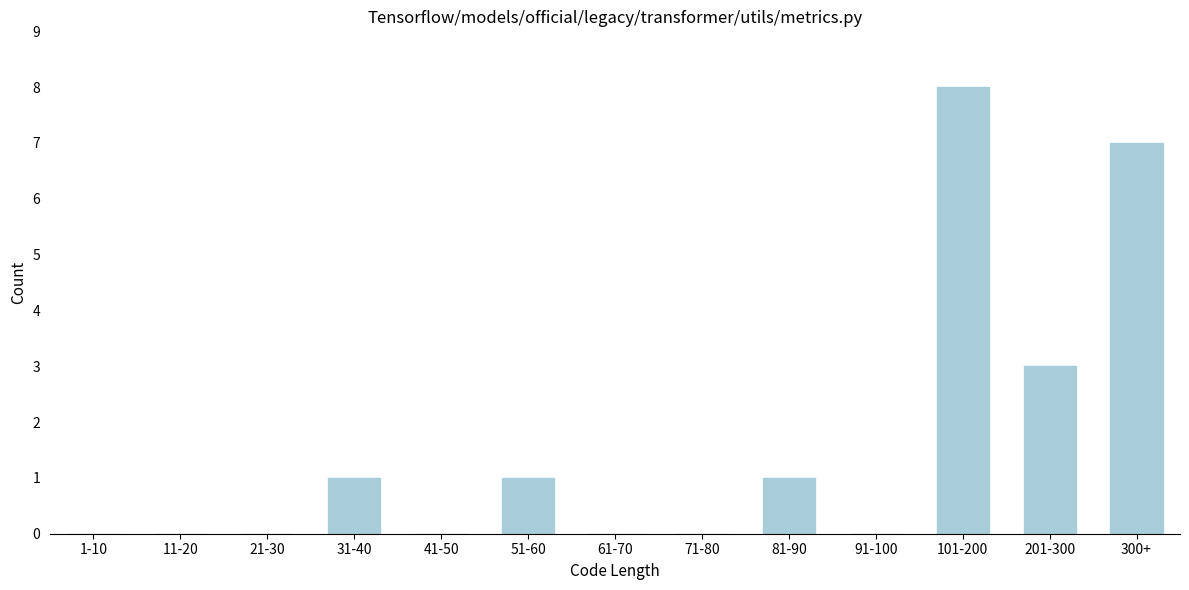

Reading left to right, transcribe all the data shown in this chart.

1-10=0	11-20=0	21-30=0	31-40=1	41-50=0	51-60=1	61-70=0	71-80=0	81-90=1	91-100=0	101-200=8	201-300=3	300+=7